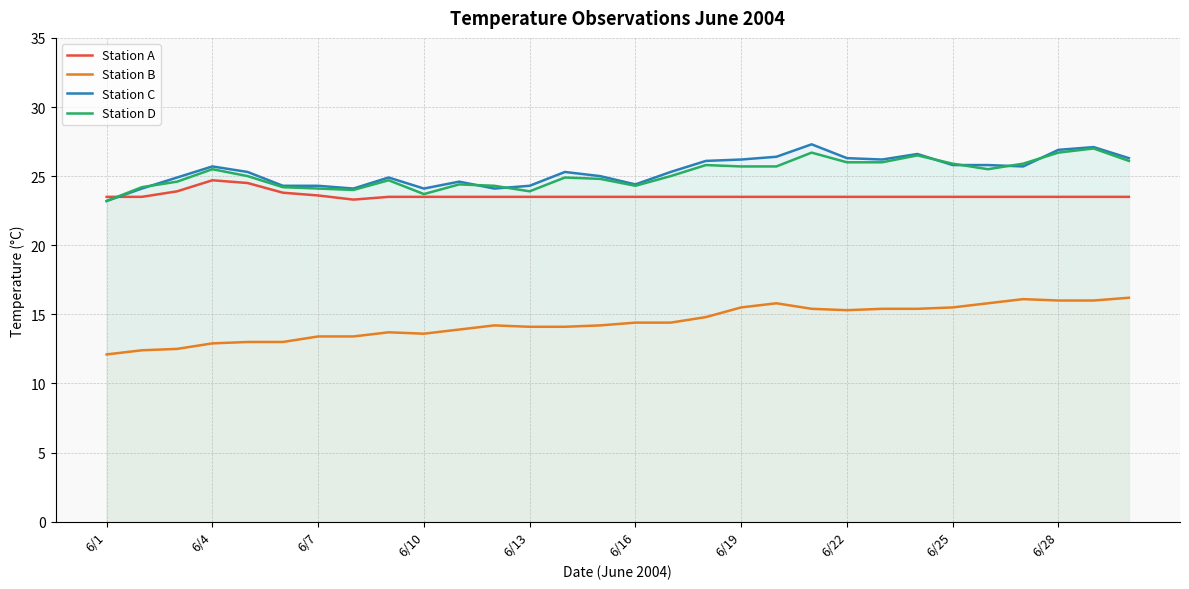

What is the highest value of the Station C series?

27.3